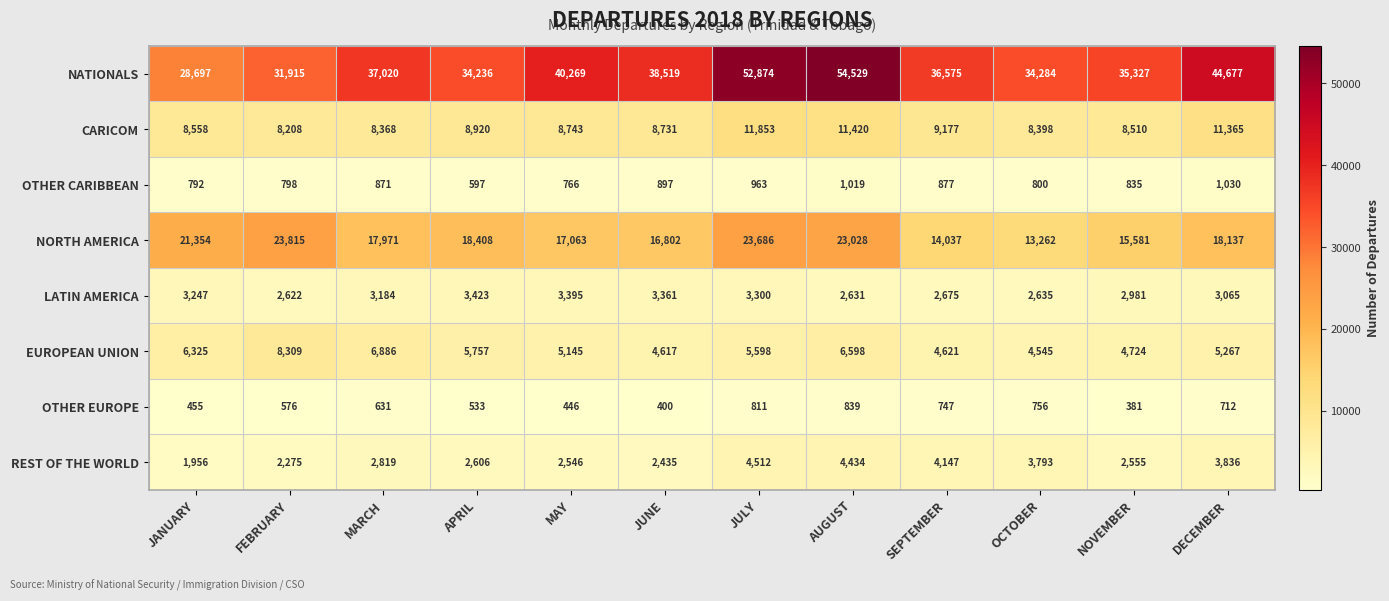

What is the average value of the NORTH AMERICA series?

18595